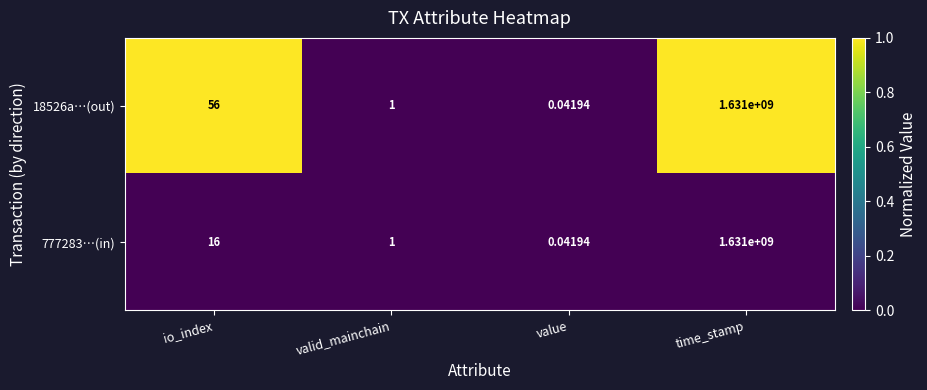

Which category has the lowest value across all series?

value